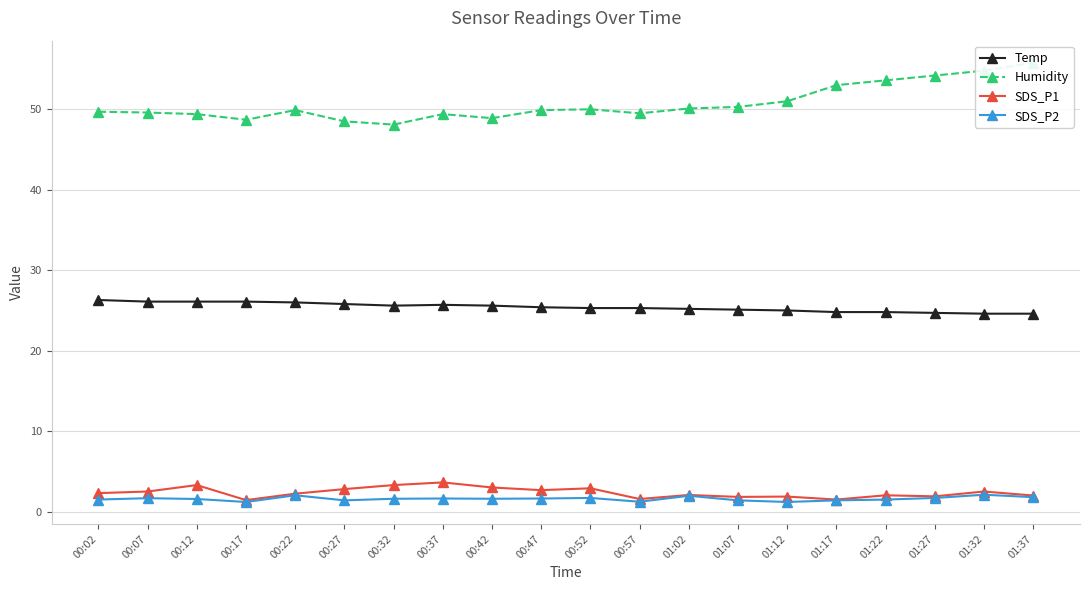

How many series are shown in this chart?

4